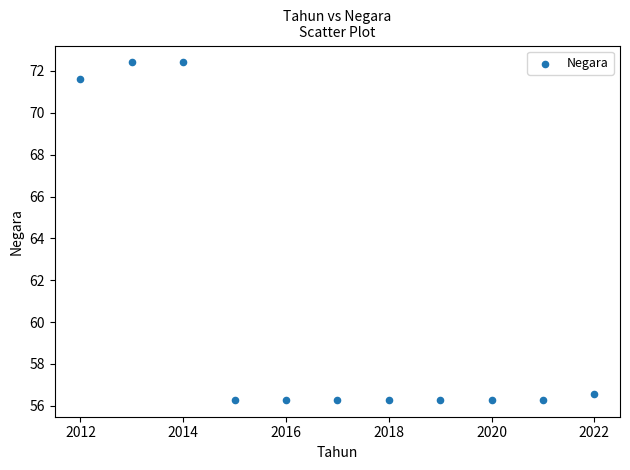

What is the range of X values (max minus min)?

10.0